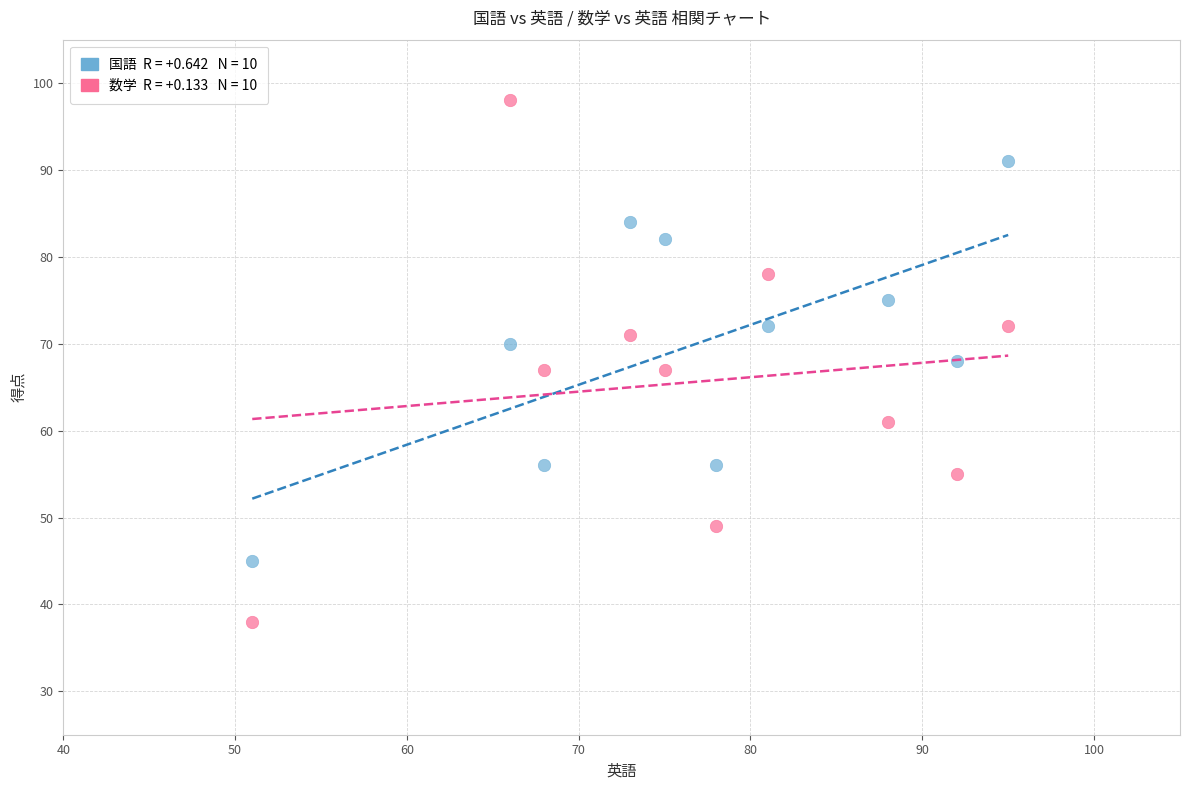

Across all data points, what is the range of X values (max minus min)?

44